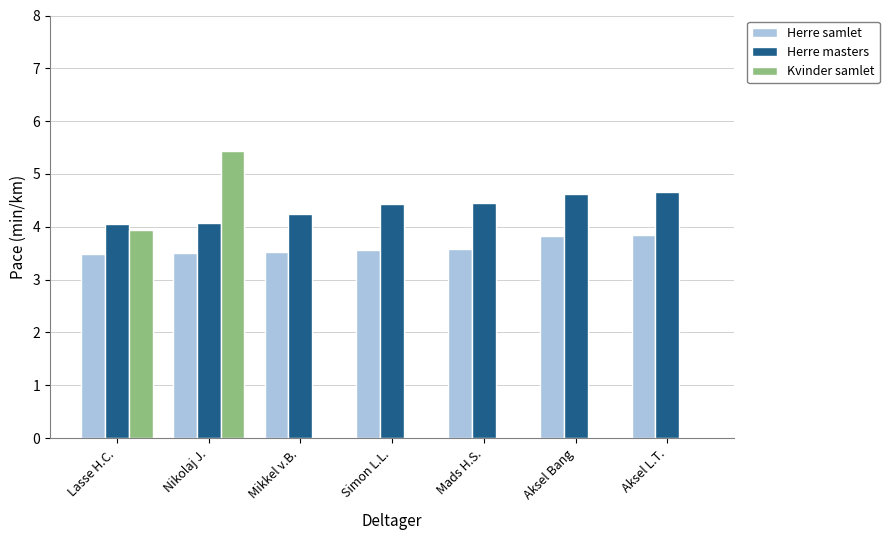

What are all the series names shown in the legend?

Herre samlet, Herre masters, Kvinder samlet